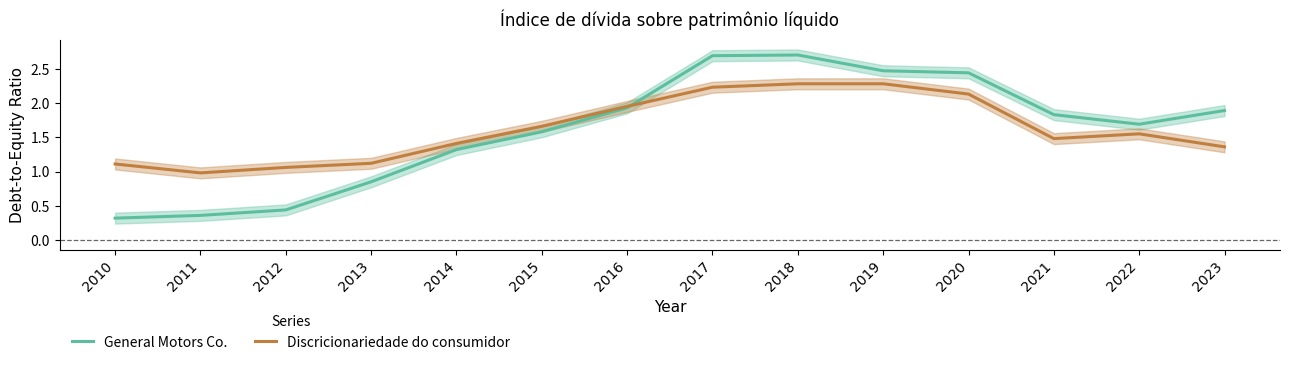

Which has a higher value, 2010 or 2016?

2016